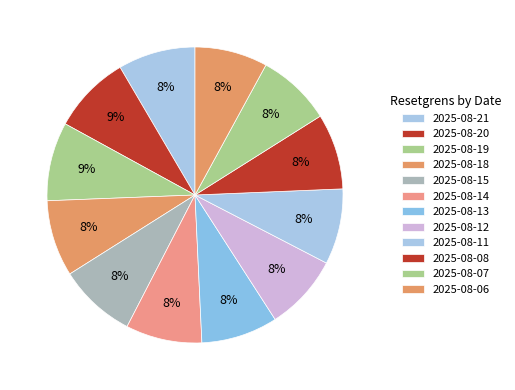

What is the smallest slice in the pie chart?

2025-08-06